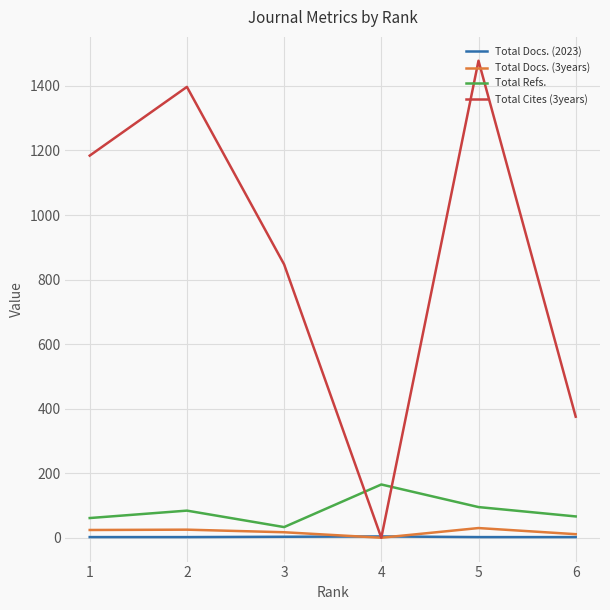

What are all the series names shown in the legend?

Total Docs. (2023), Total Docs. (3years), Total Refs., Total Cites (3years)